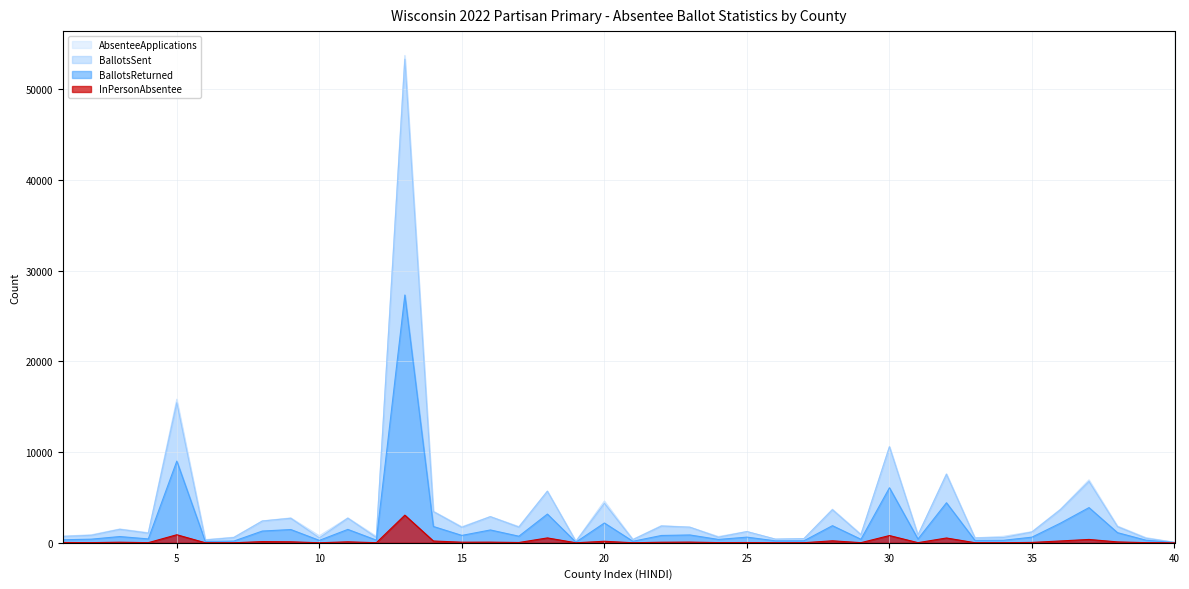

How many values in the BallotsSent series exceed 1485?

19